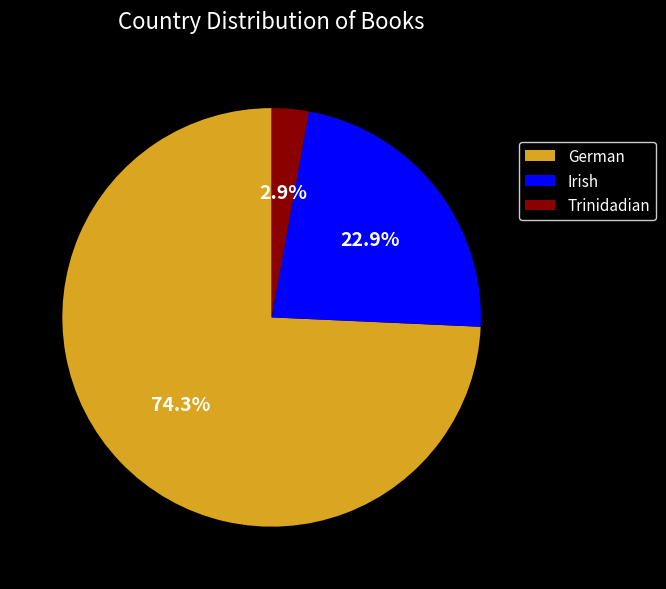

What percentage is NOT represented by Irish?

77.1%